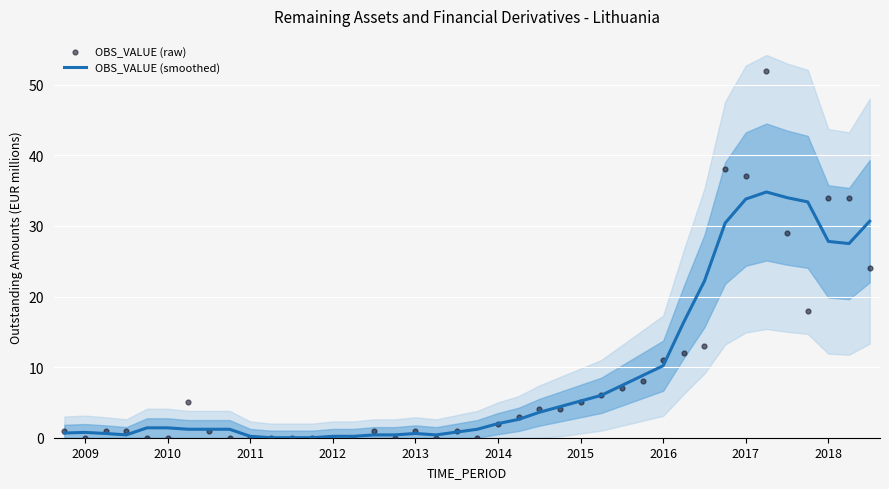

Is the value of OBS_VALUE (raw) at 11 greater than the value of OBS_VALUE (smoothed) at 33?

No